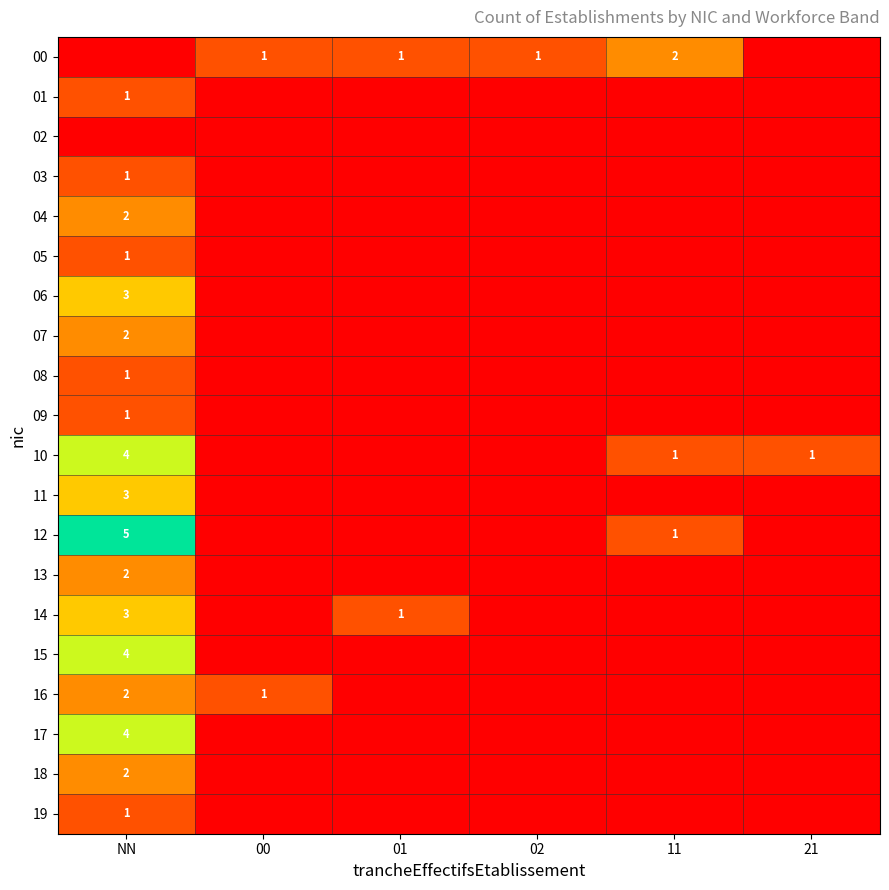

What is the difference between the second highest and minimum values in the 10 series?

1